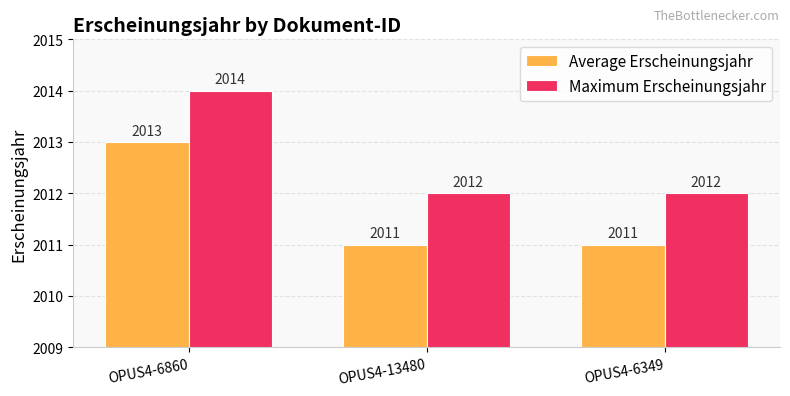

What is the total value across all series at OPUS4-6349?

4023